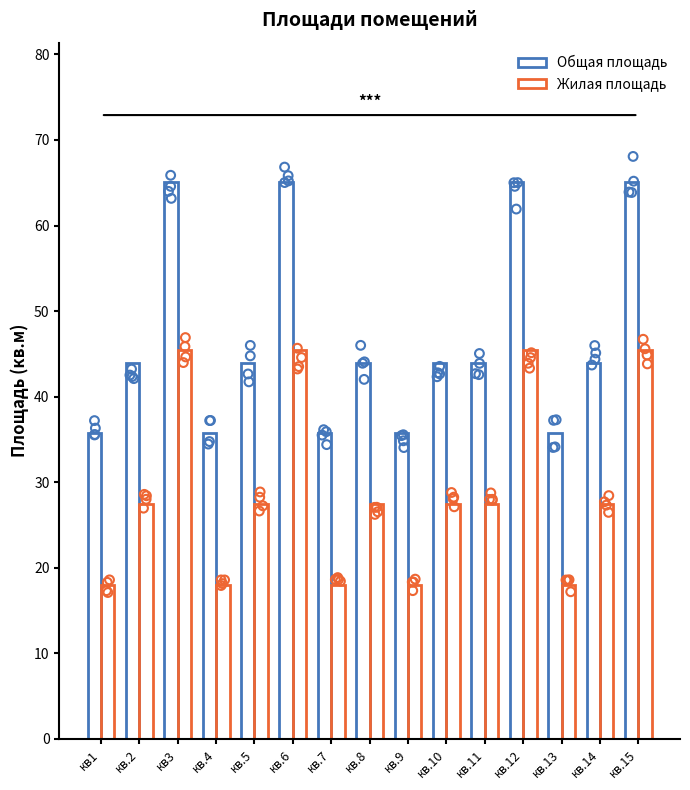

At which category is the sum across all series the highest?

кв3